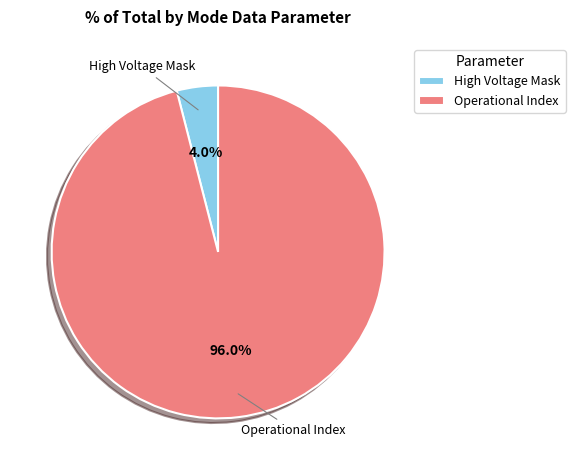

How many slices are in this pie chart?

2